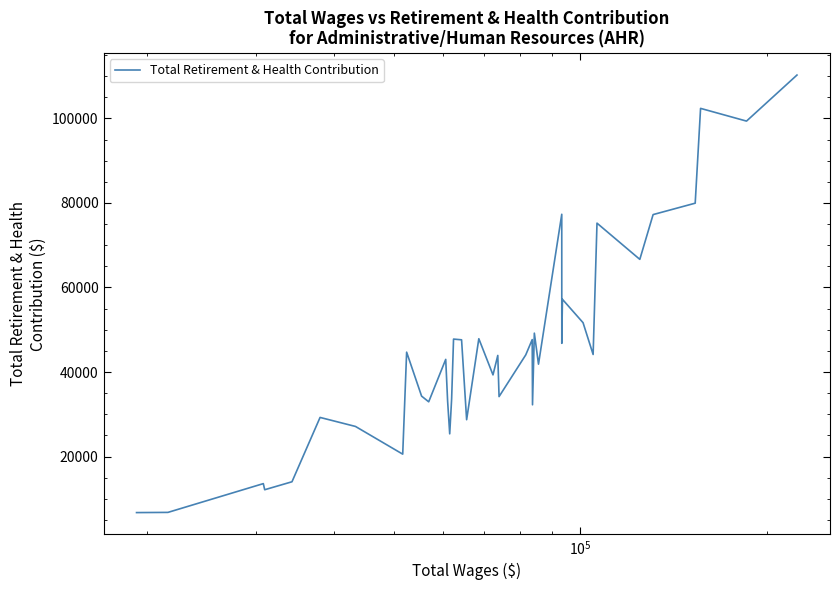

What is the greatest value displayed?

110248